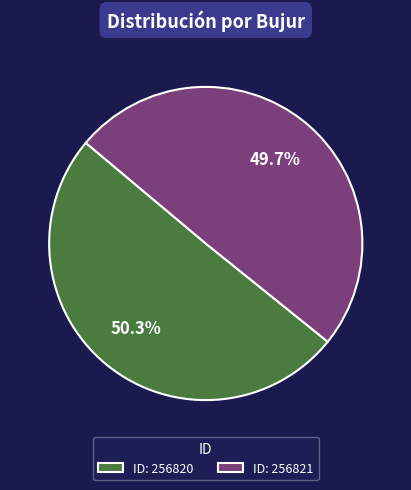

Which has a higher value, ID: 256821 or ID: 256820?

ID: 256820